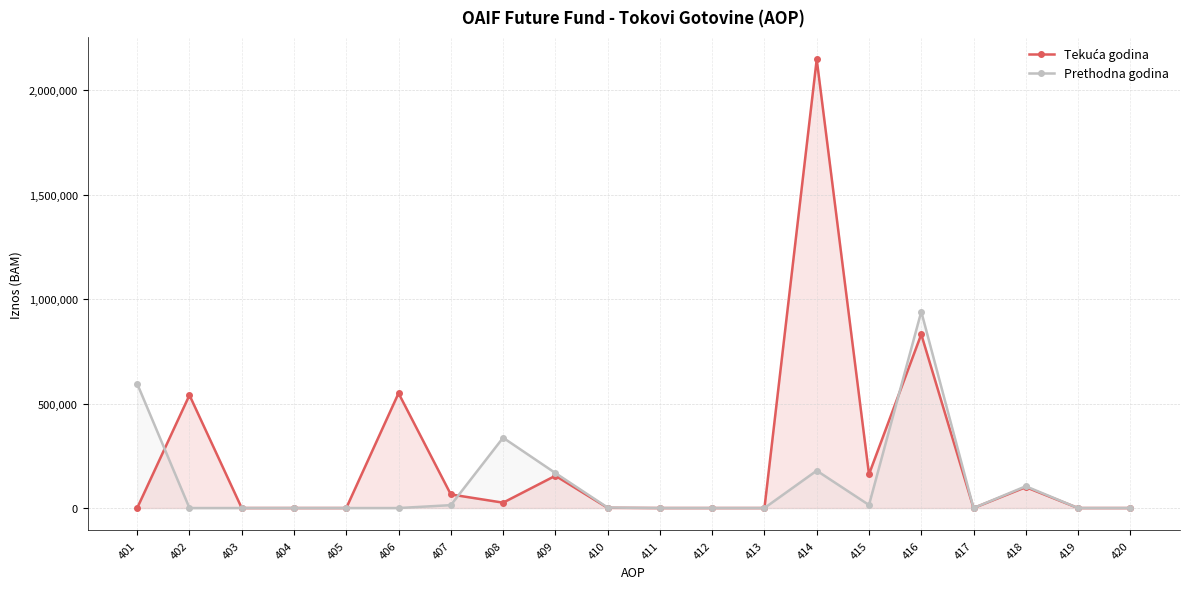

At how many categories does at least one series exceed 1664219?

1